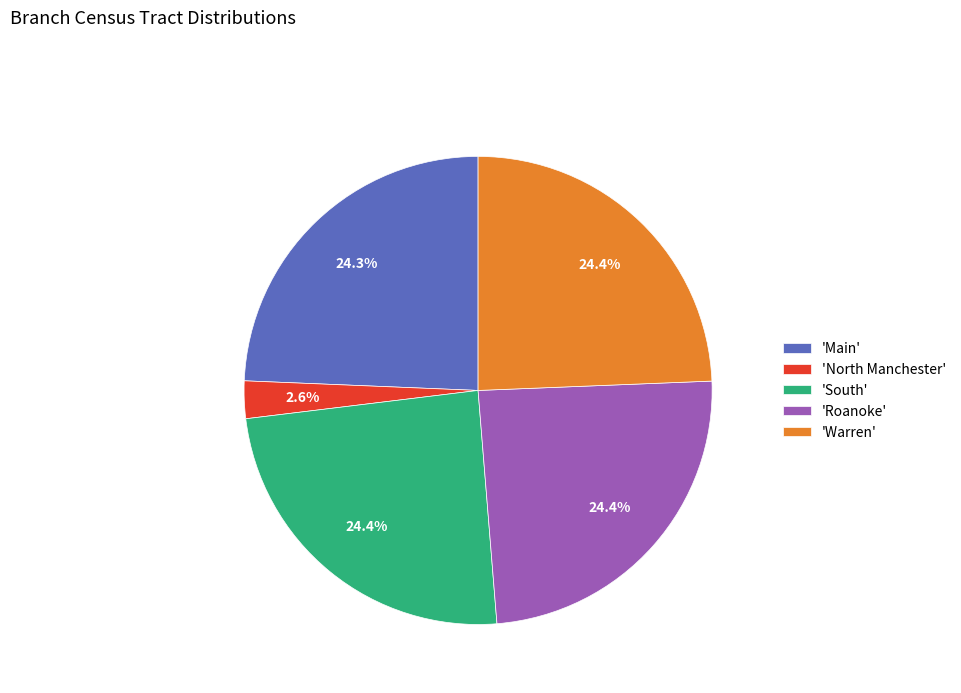

Which has a higher value, 'Roanoke' or 'North Manchester'?

'Roanoke'